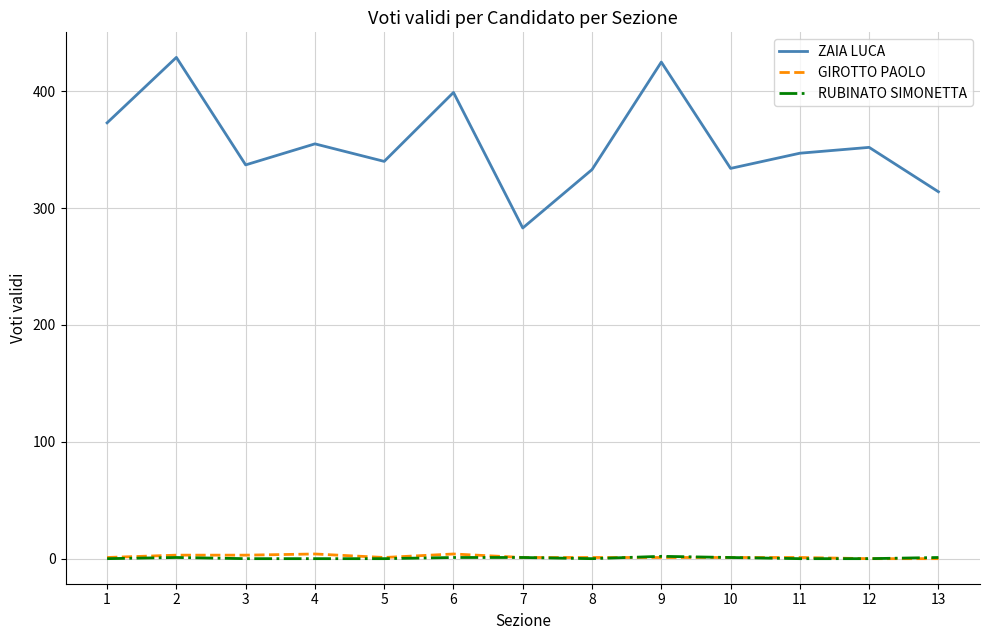

True or false: GIROTTO PAOLO has a value of 0 at 13.

True